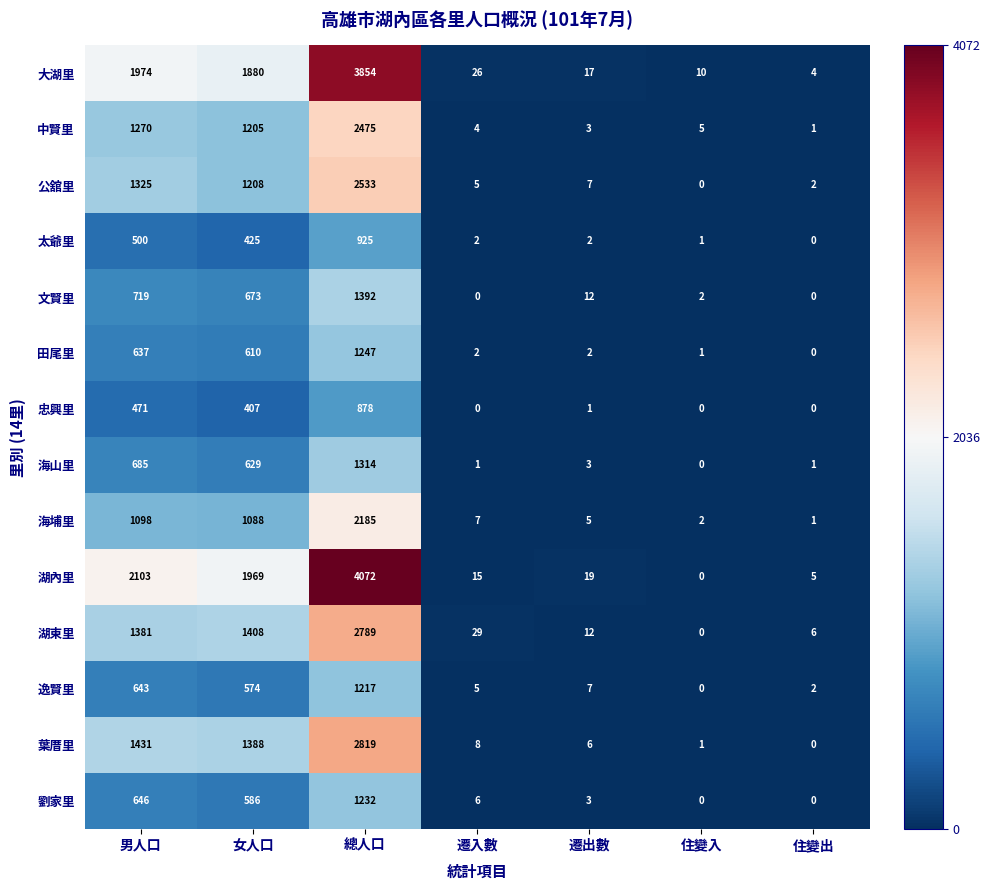

What is the difference between the maximum and minimum values in the 中賢里 series?

2474